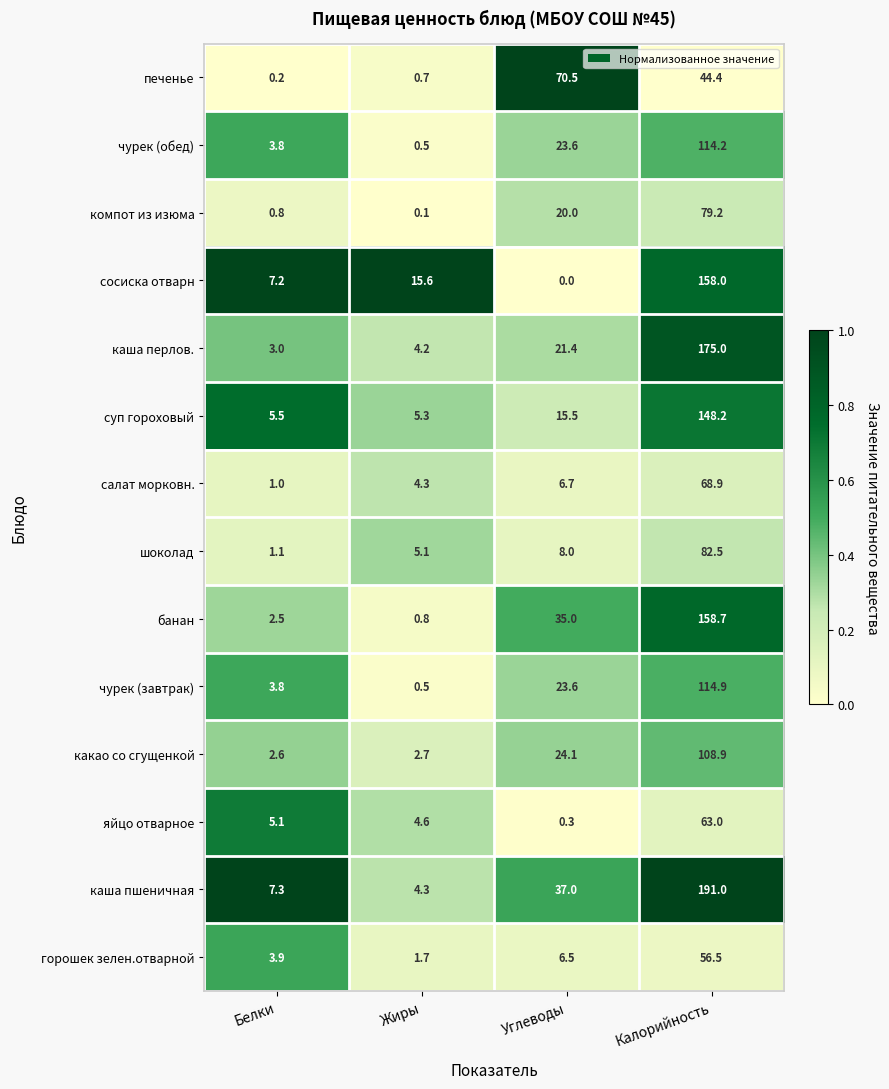

What is the spread (max minus min) of values at Калорийность?

146.6